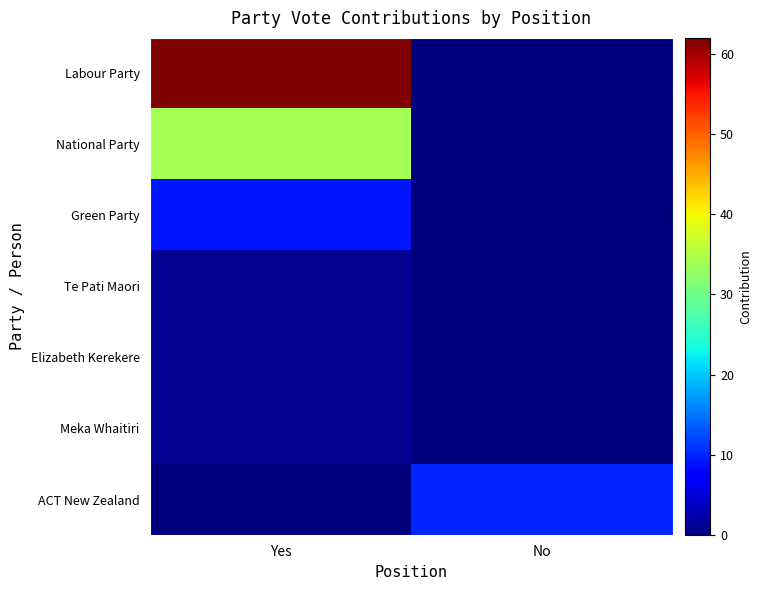

Reading left to right, extract all data points from this chart.

Labour Party: Yes=62	No=0
National Party: Yes=34	No=0
Green Party: Yes=9	No=0
Te Pati Maori: Yes=1	No=0
Elizabeth Kerekere: Yes=1	No=0
Meka Whaitiri: Yes=1	No=0
ACT New Zealand: Yes=0	No=10